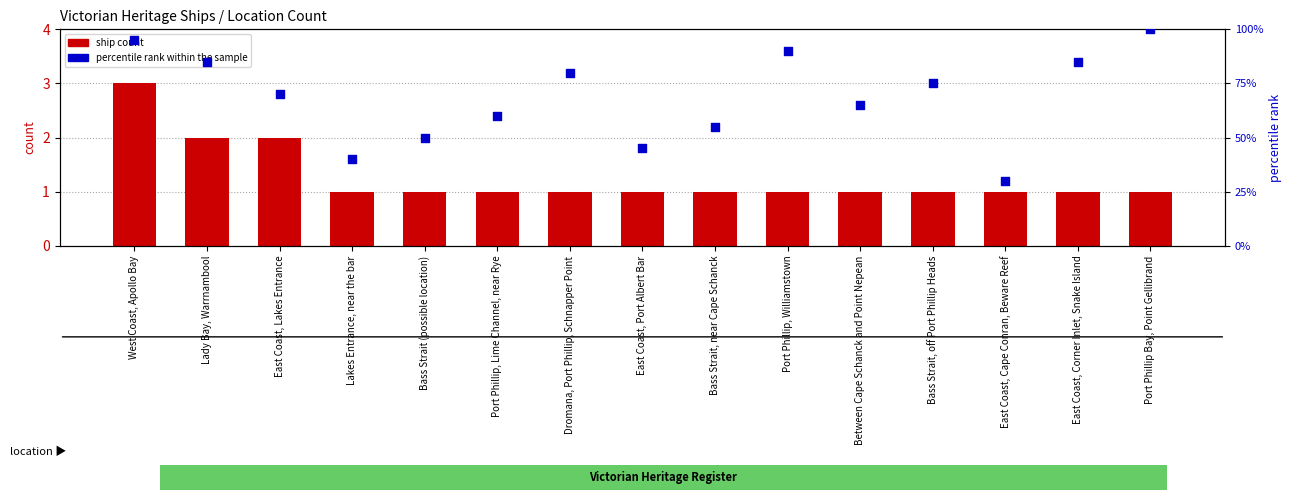

At how many categories does at least one series exceed 68?

8